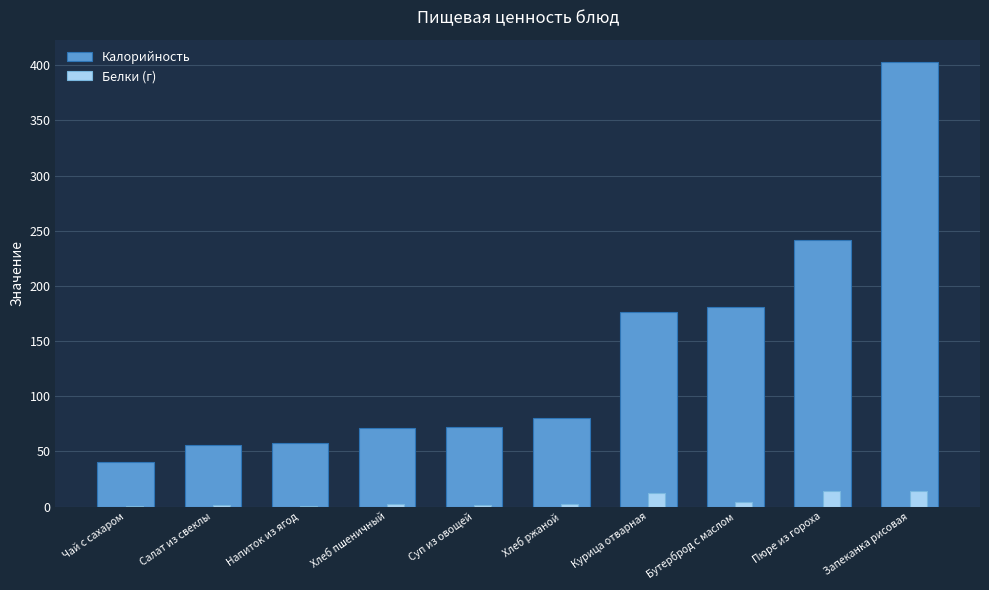

Which series changed the most between Чай с сахаром and Бутерброд с маслом?

Калорийность